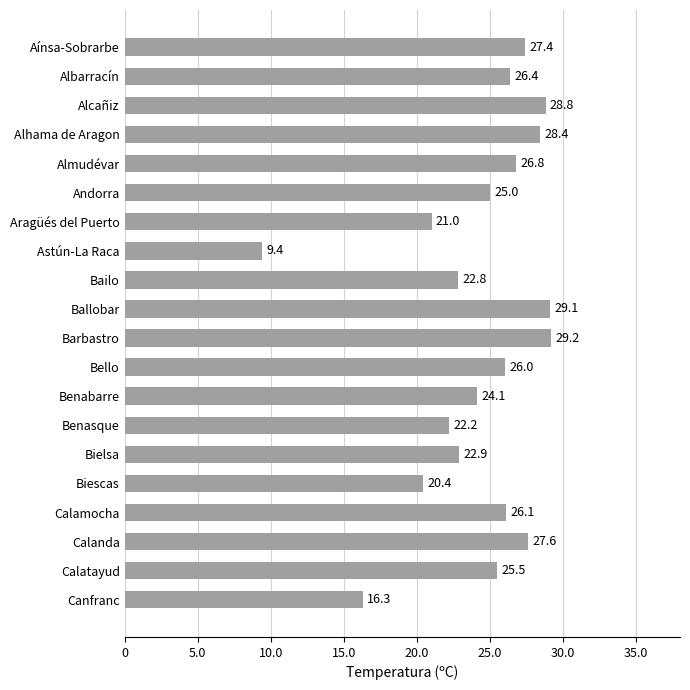

What is the difference between the second highest and second lowest values?

12.8